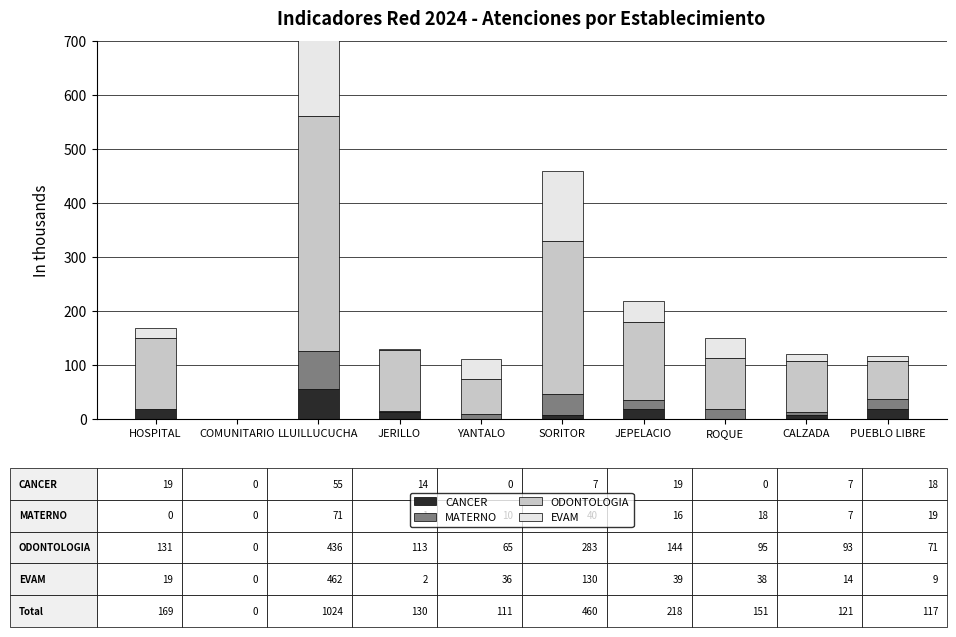

Are the bars horizontal?

No